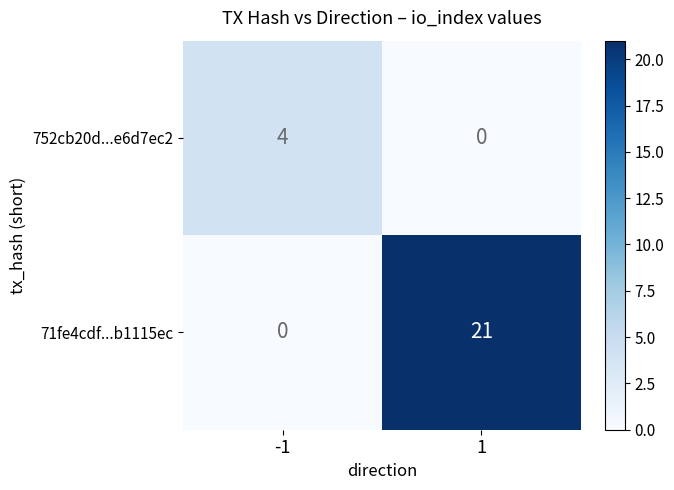

True or false: 752cb20d...e6d7ec2 has a value of 4 at -1.

True